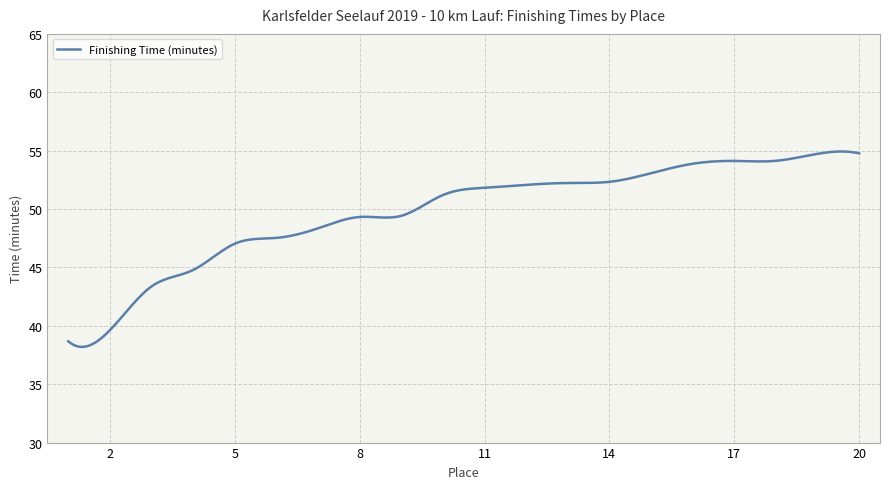

Count the number of categories in the chart.

300